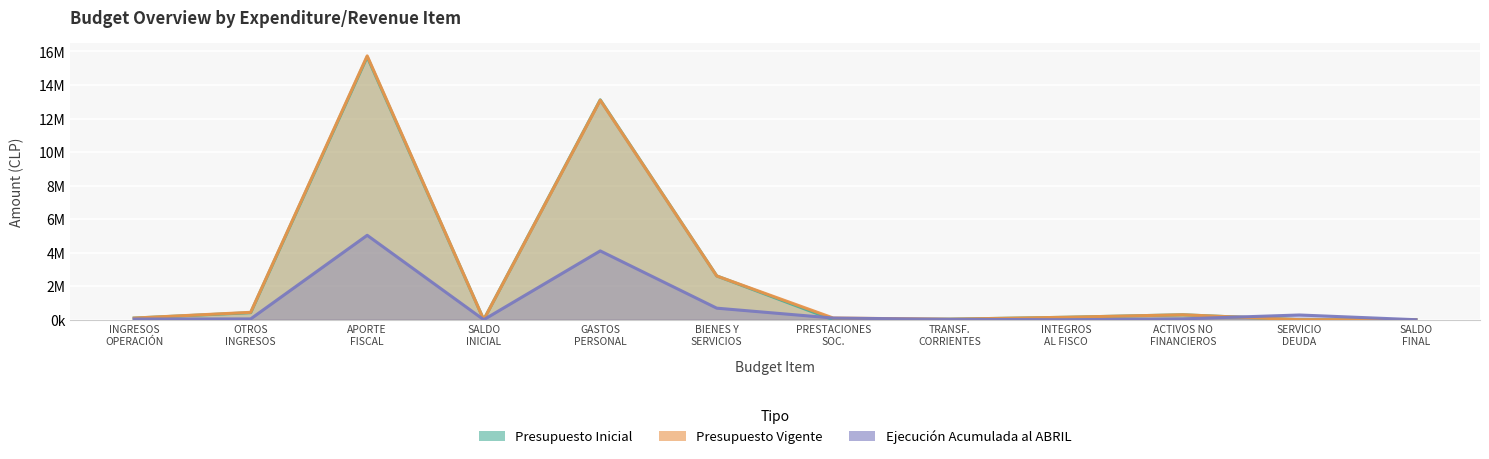

What is the difference between the Presupuesto Inicial values at OTROS INGRESOS and GASTOS PERSONAL?

12694280